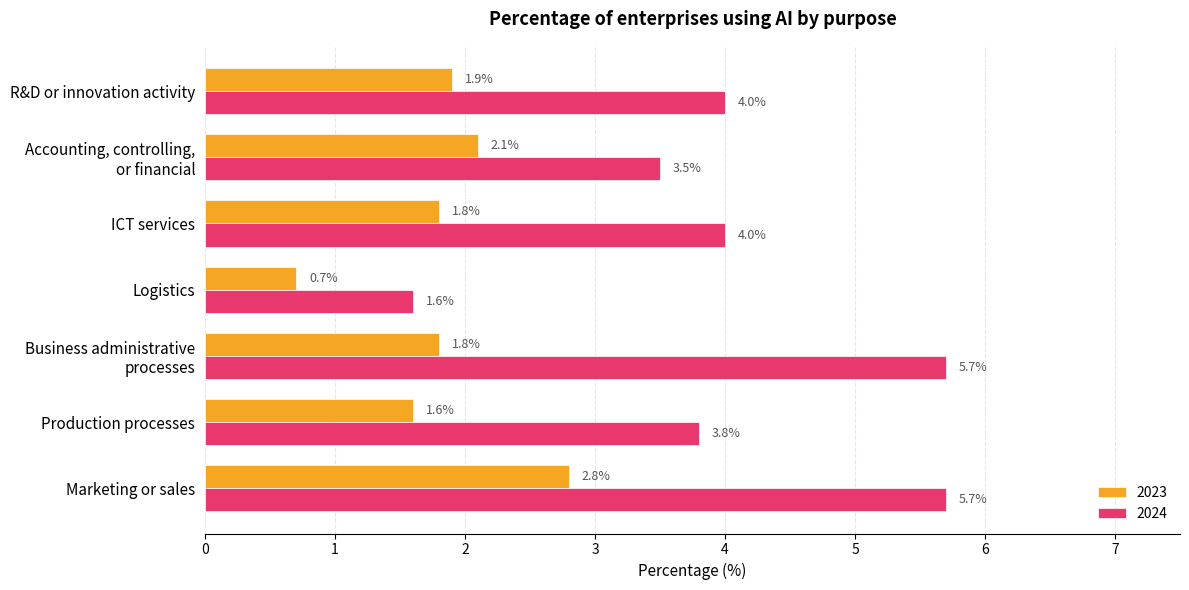

What is the lowest value of the 2024 series?

1.6